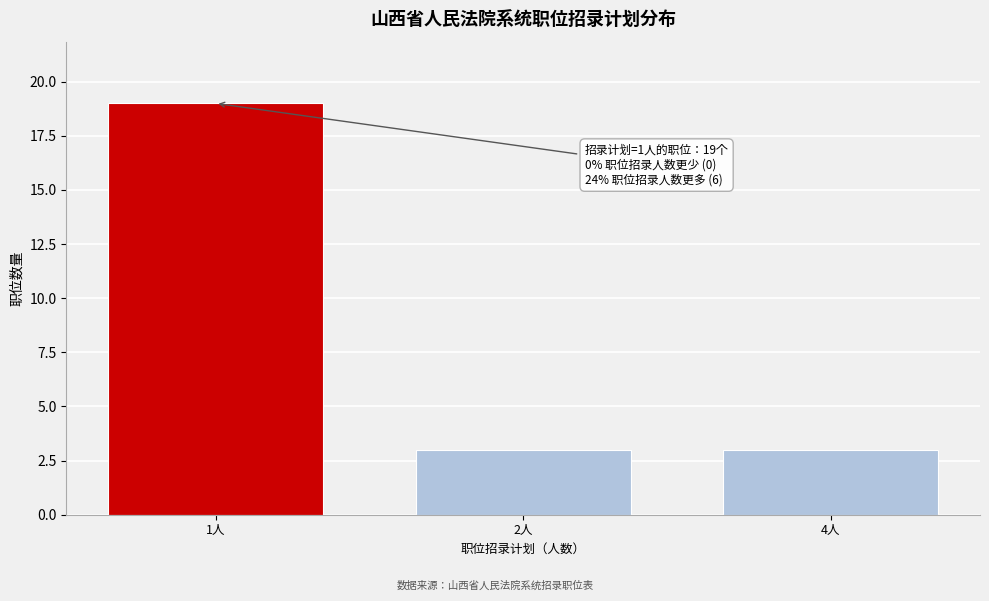

Reading left to right, transcribe all the data shown in this chart.

19	3	3